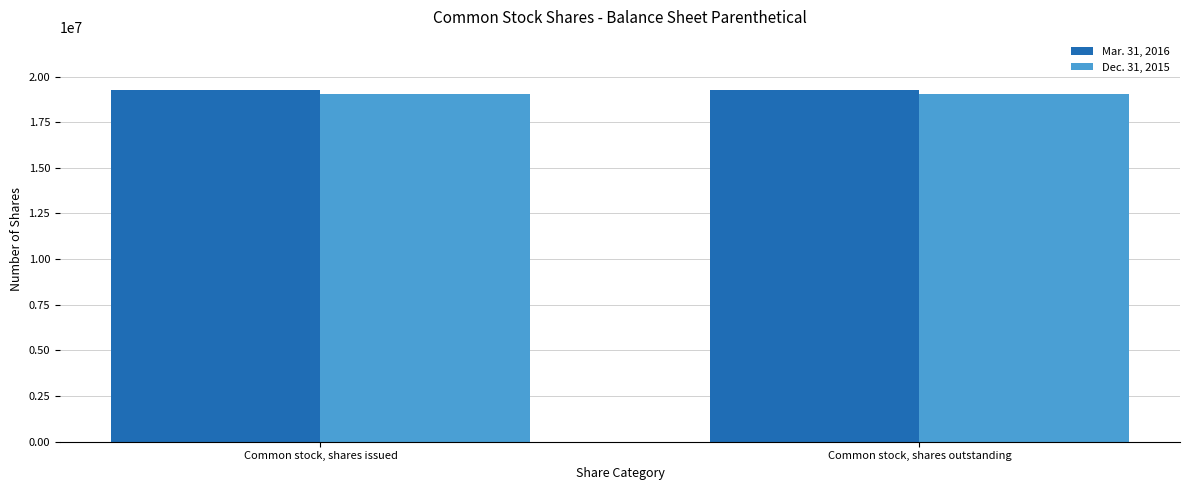

Reading left to right, extract all data points from this chart.

Mar. 31, 2016: Common stock, shares issued=19280690	Common stock, shares outstanding=19280690
Dec. 31, 2015: Common stock, shares issued=19050204	Common stock, shares outstanding=19050204